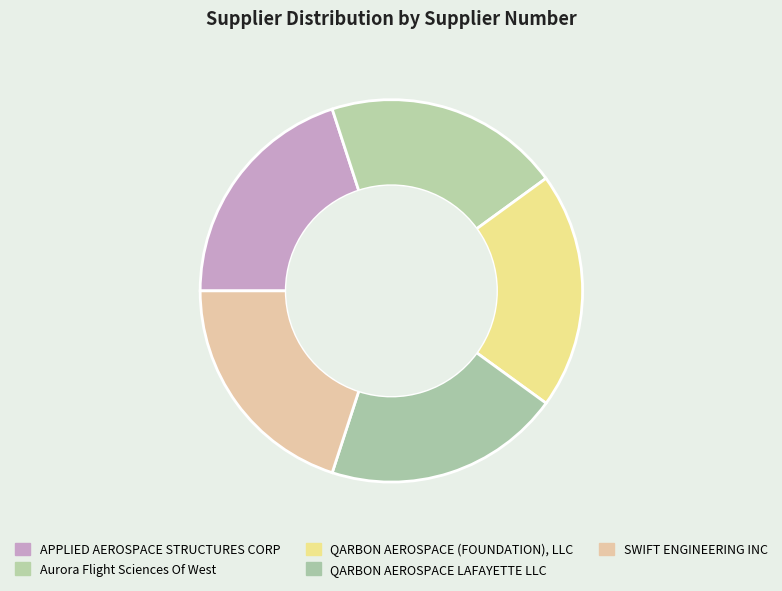

How many slices are in this pie chart?

5